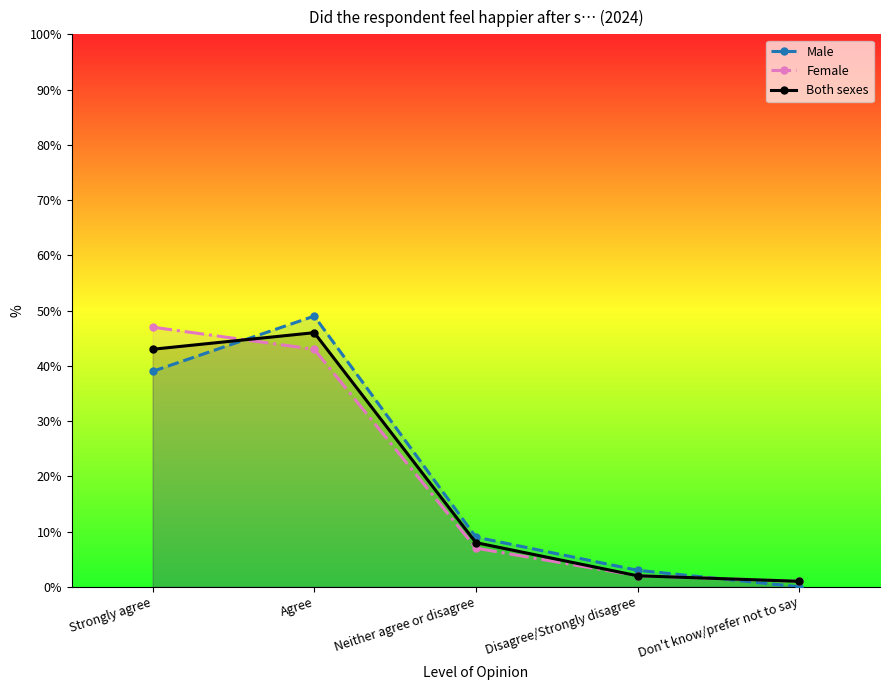

What are all the series names shown in the legend?

Male, Female, Both sexes